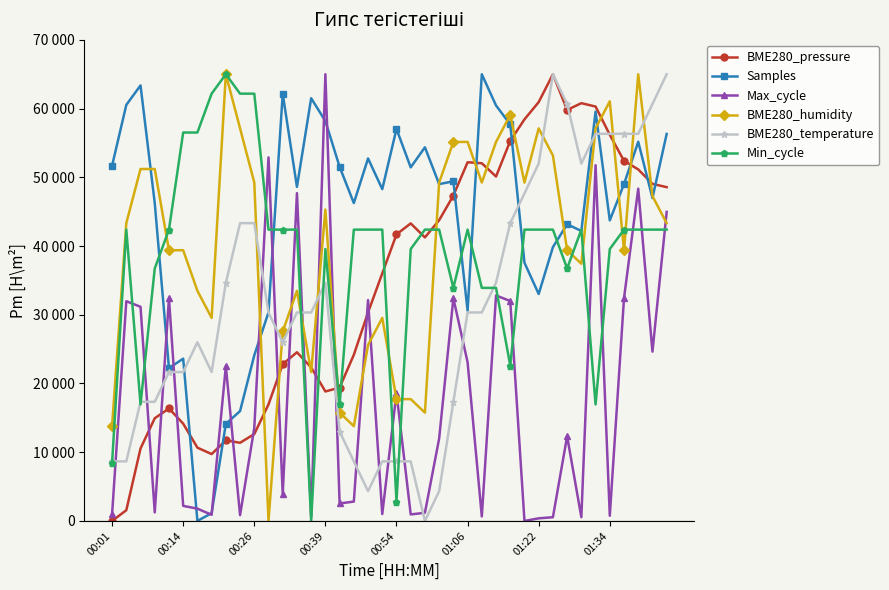

Does the chart have visible grid lines?

No